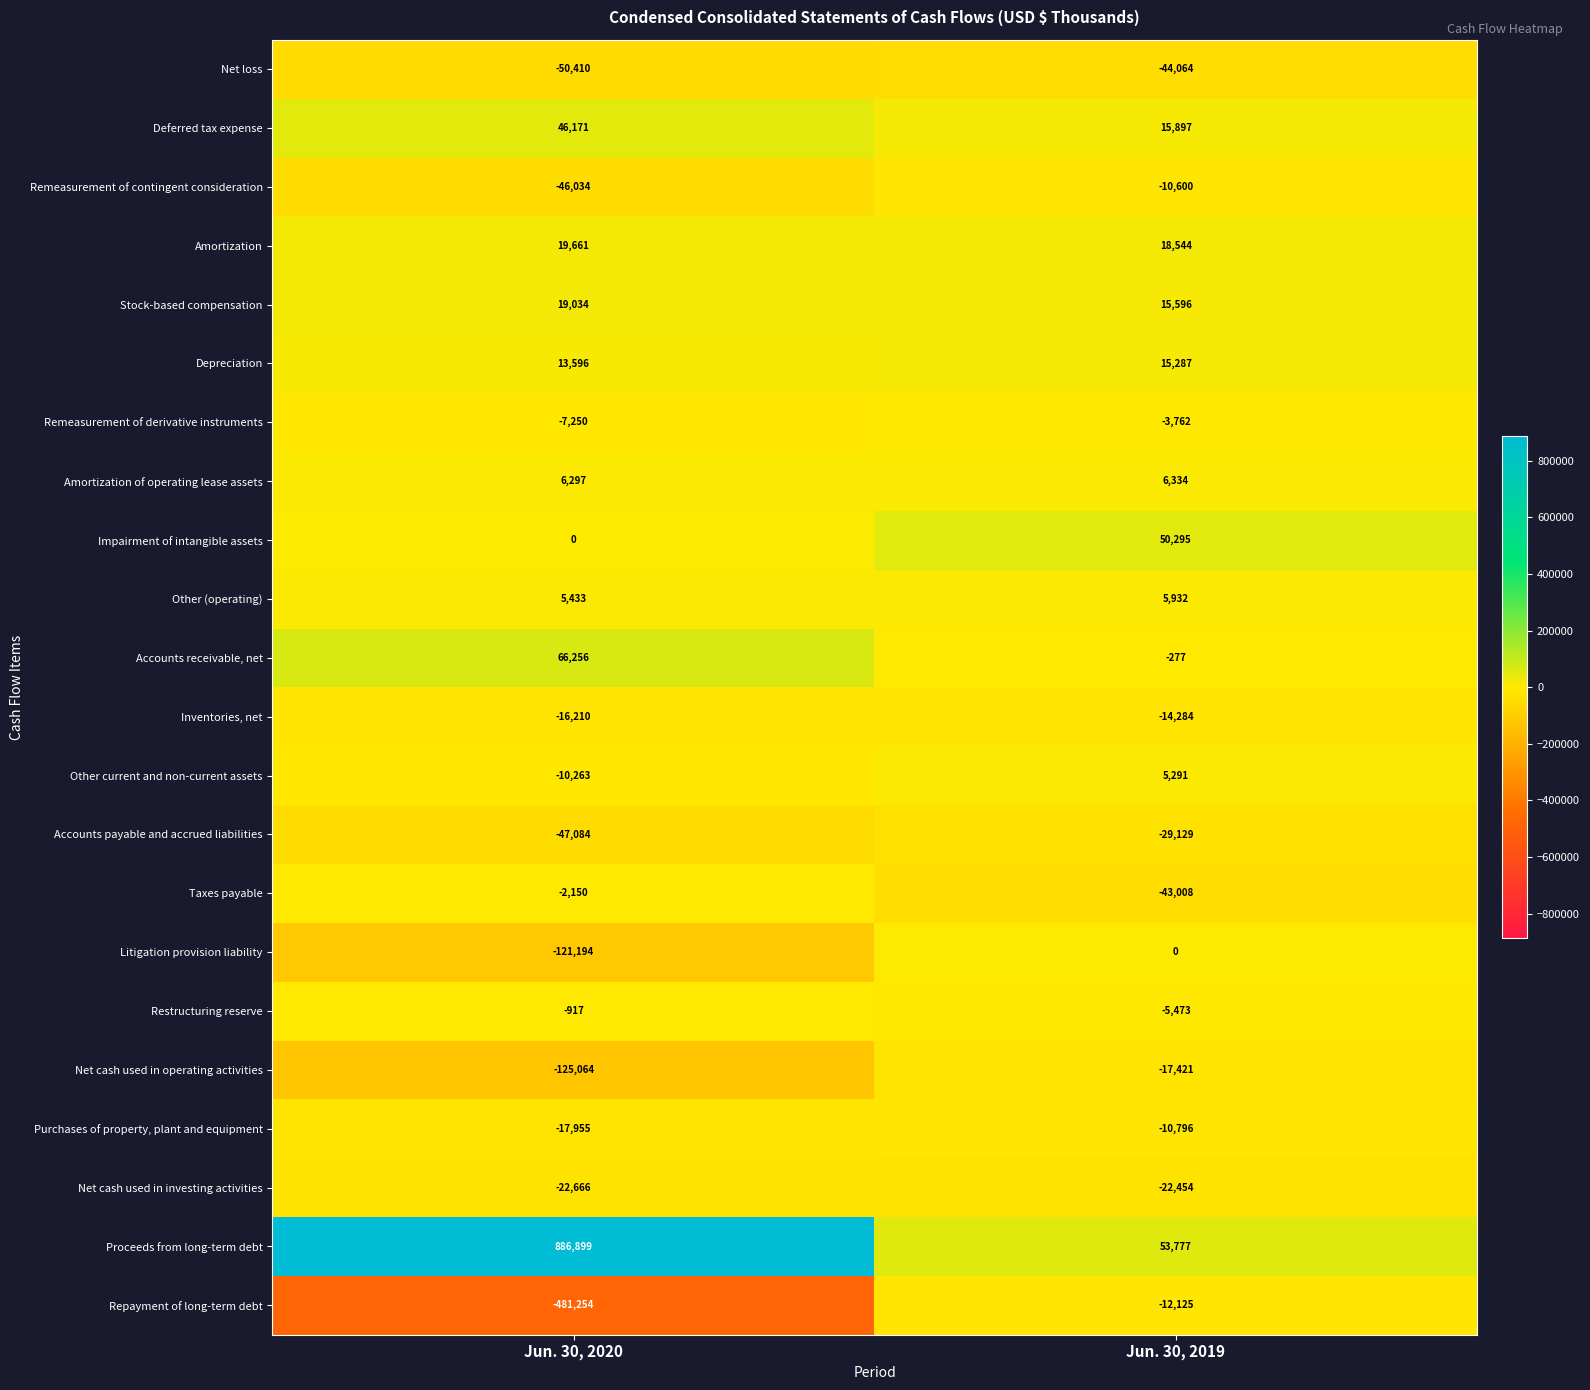

What is the total value across all series at Jun. 30, 2019?

-26440